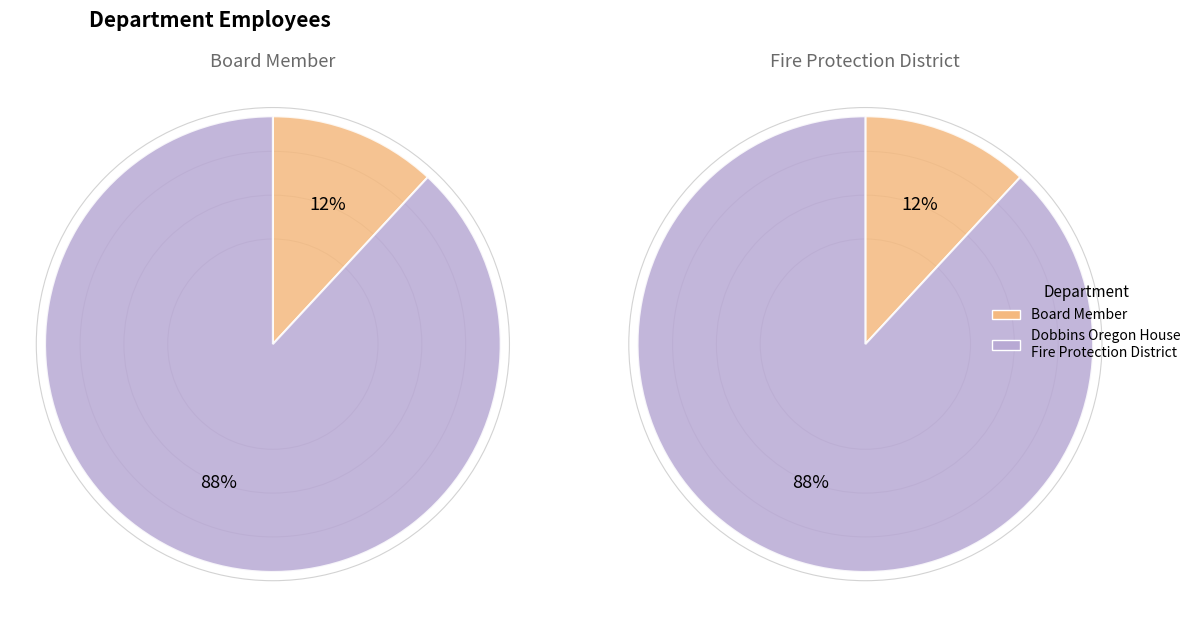

Rank the categories by value from highest to lowest.

Dobbins Oregon House Fire Protection District, Board Member